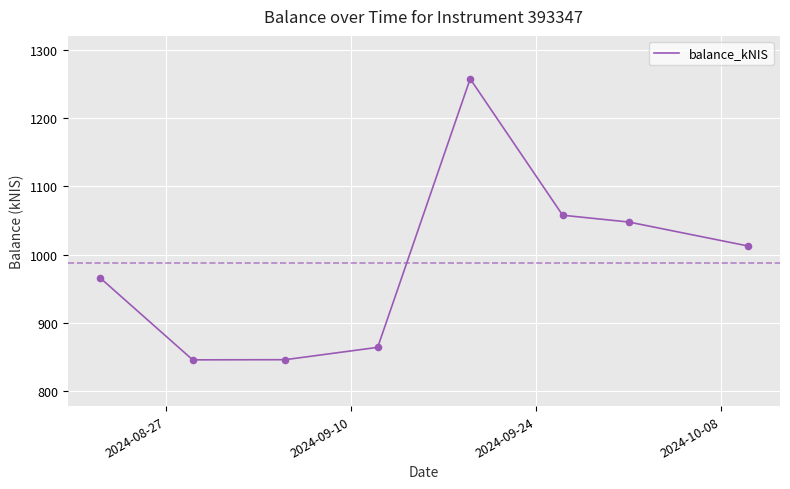

What is the difference between the second highest and minimum values?

211.7